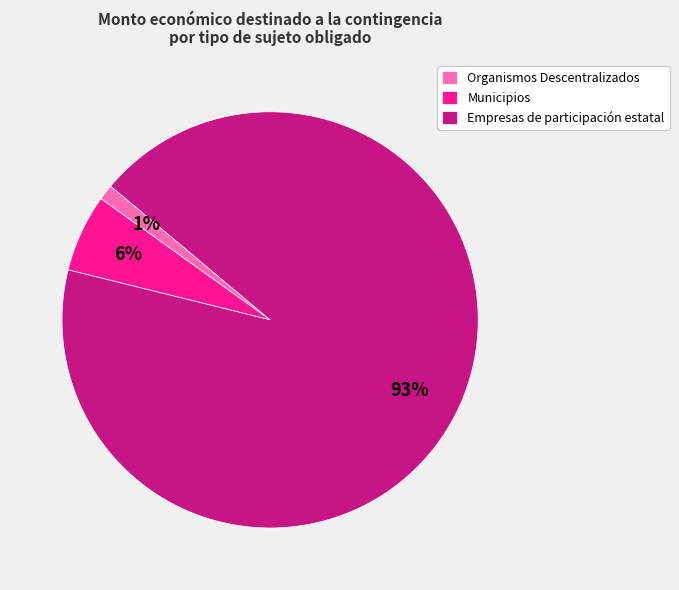

Does Empresas de participación estatal represent more than half of the total?

Yes